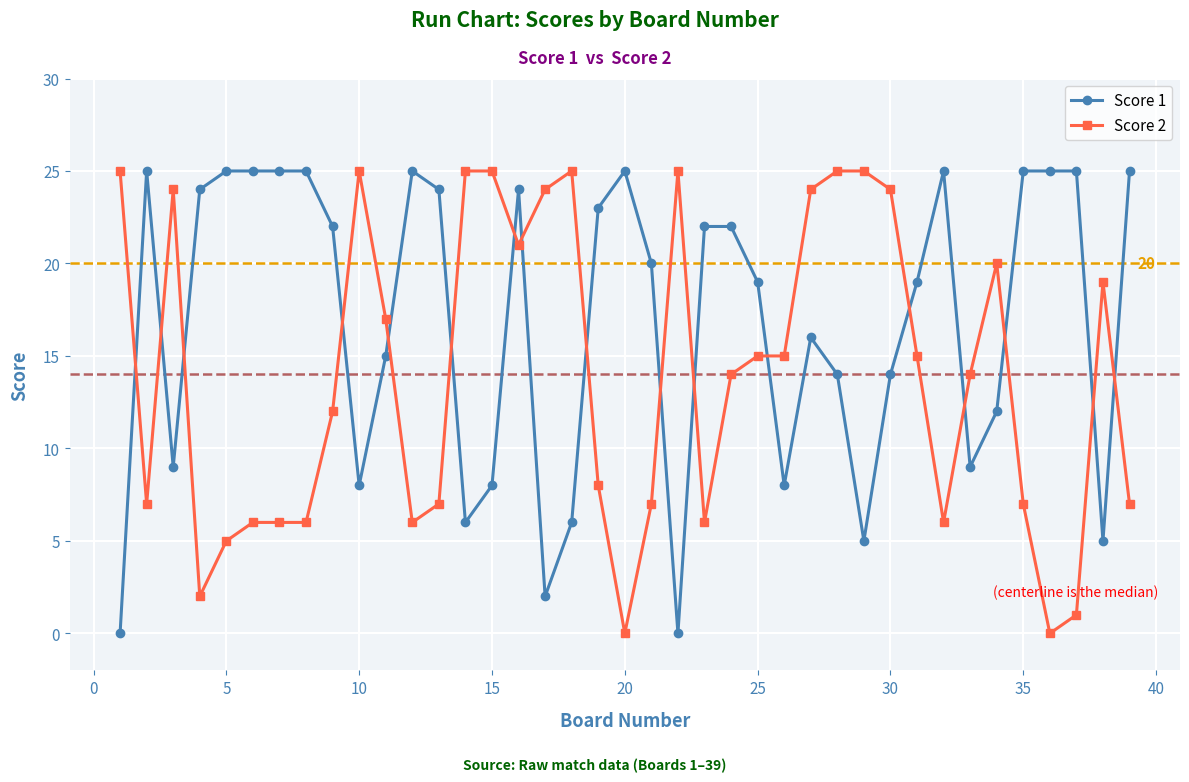

What is the average value of the Score 2 series?

14